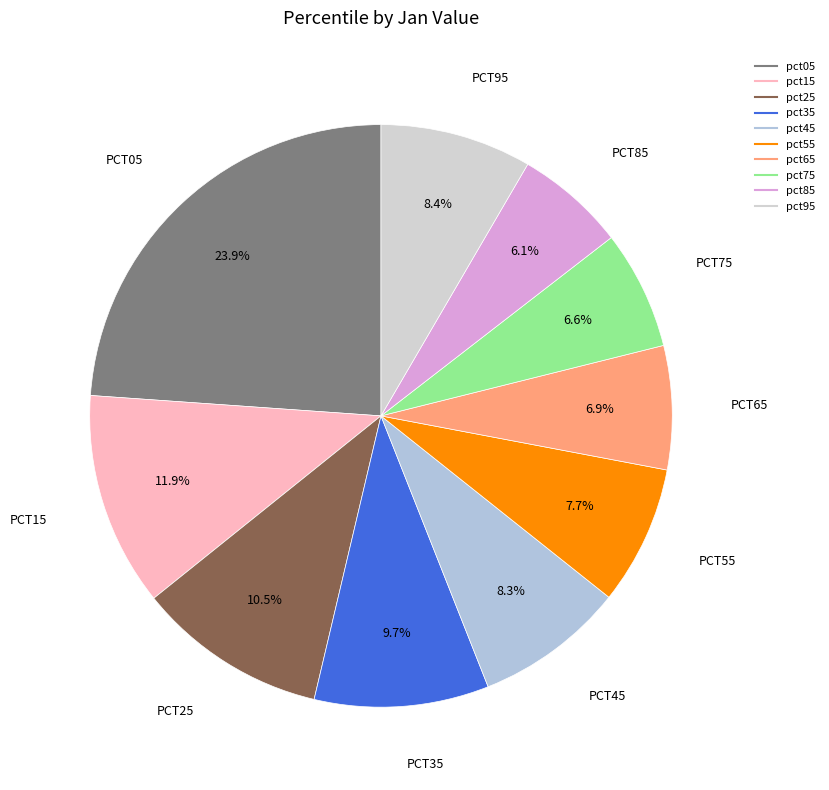

The pct75 slice represents 1% of the pie. True or false?

False